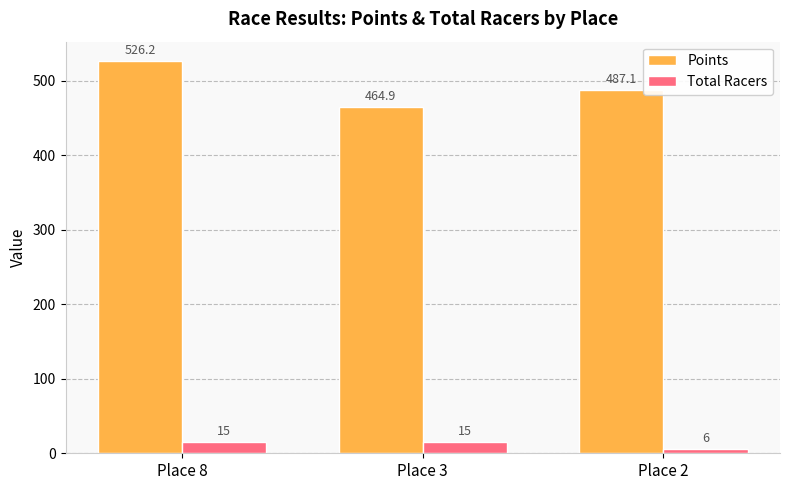

What is the smallest value displayed?

6.0